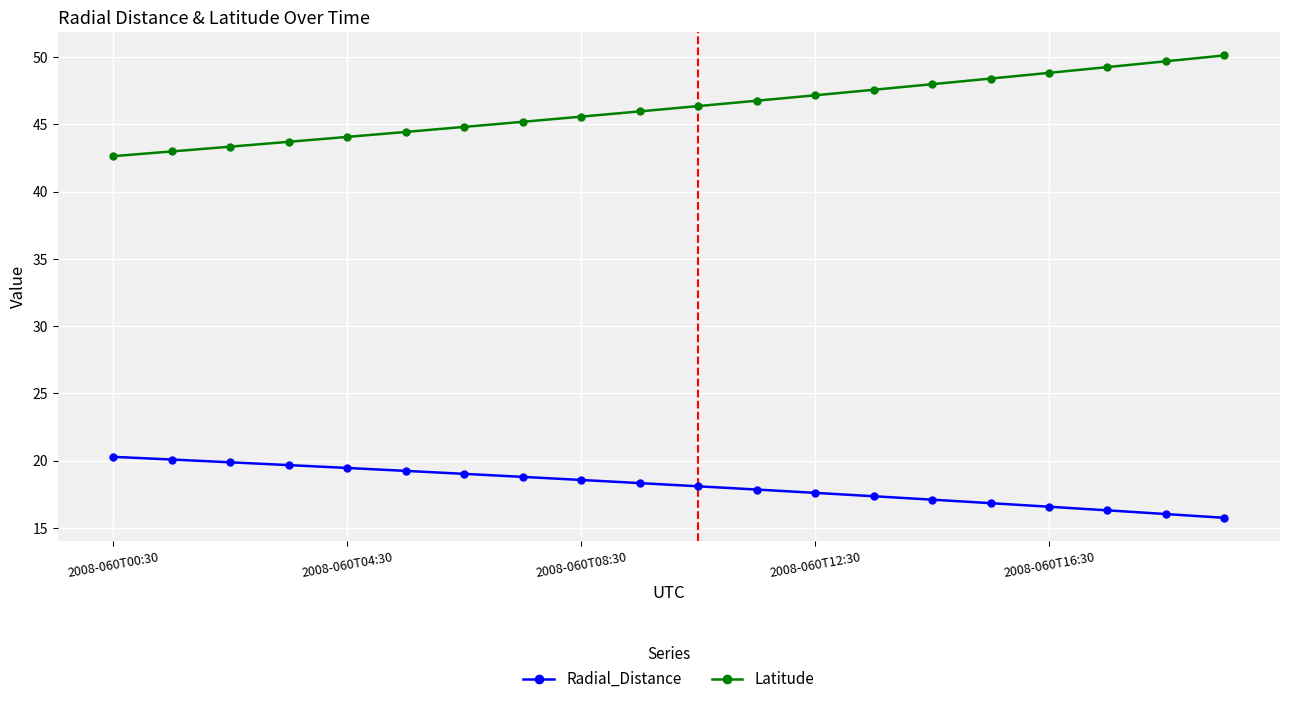

What is the smallest value displayed?

15.8